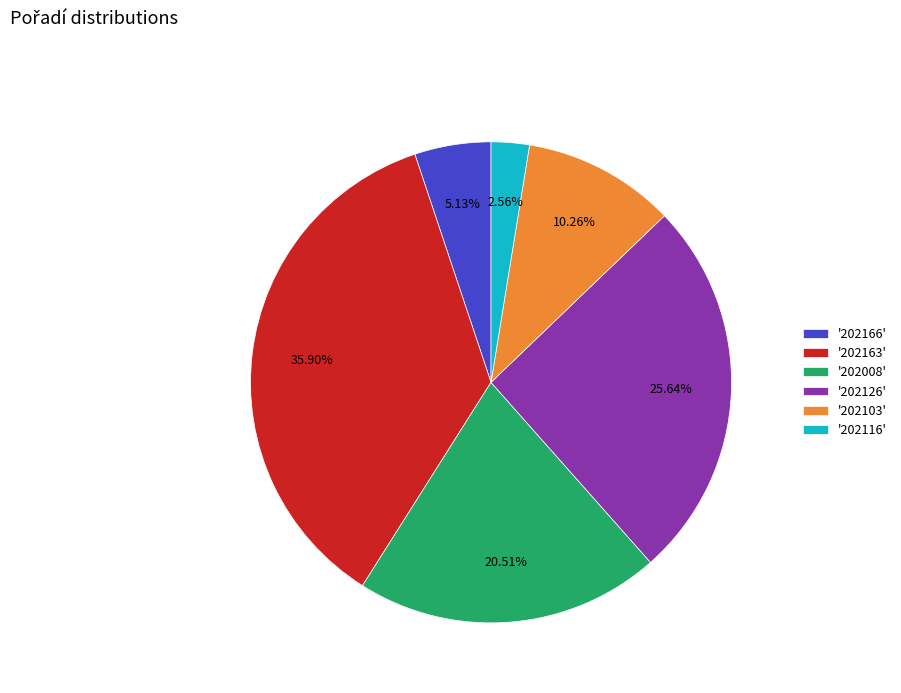

Rank the categories by value from highest to lowest.

'202163', '202126', '202008', '202103', '202166', '202116'